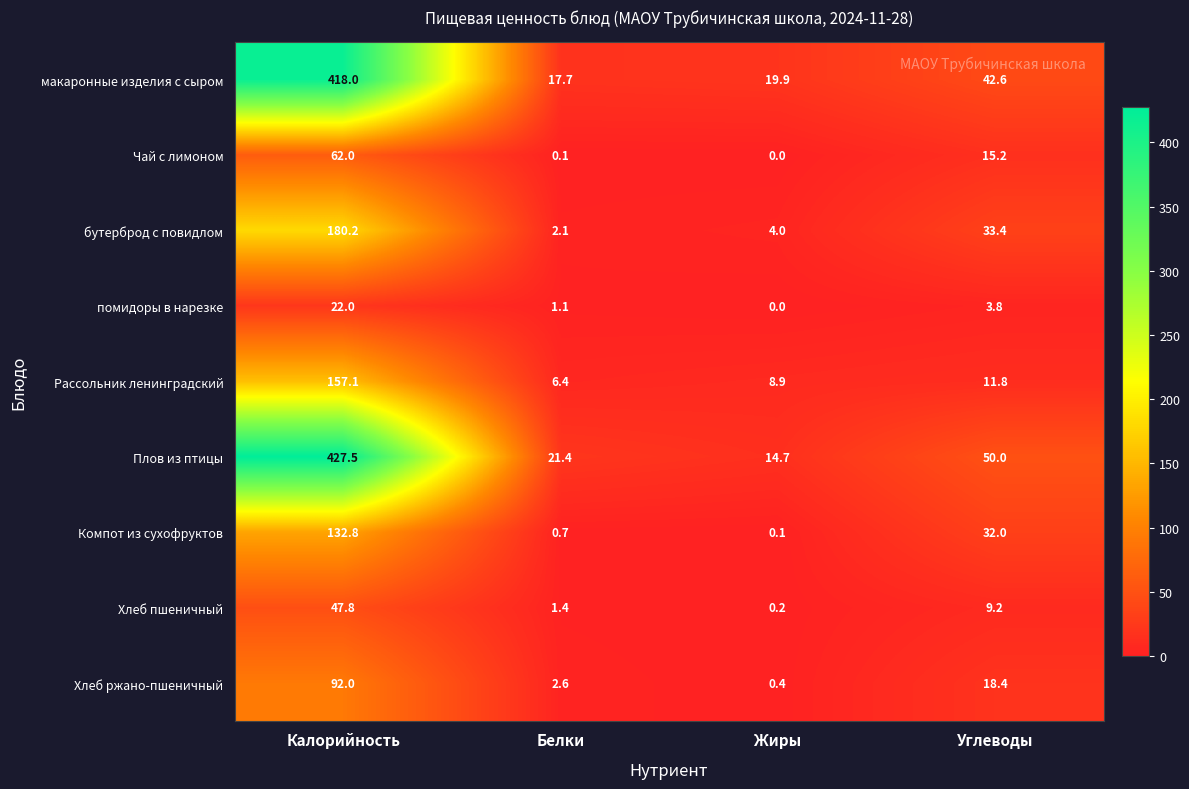

What is the sum of all Хлеб ржано-пшеничный values?

113.4